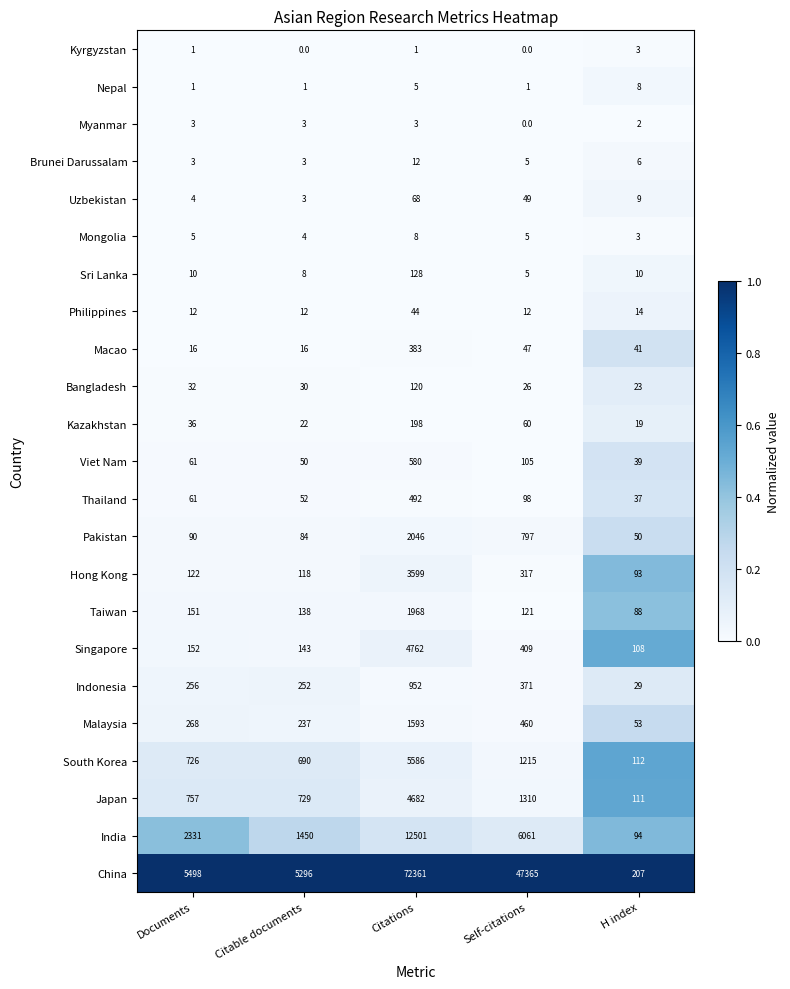

Which series has the largest total across all categories?

China